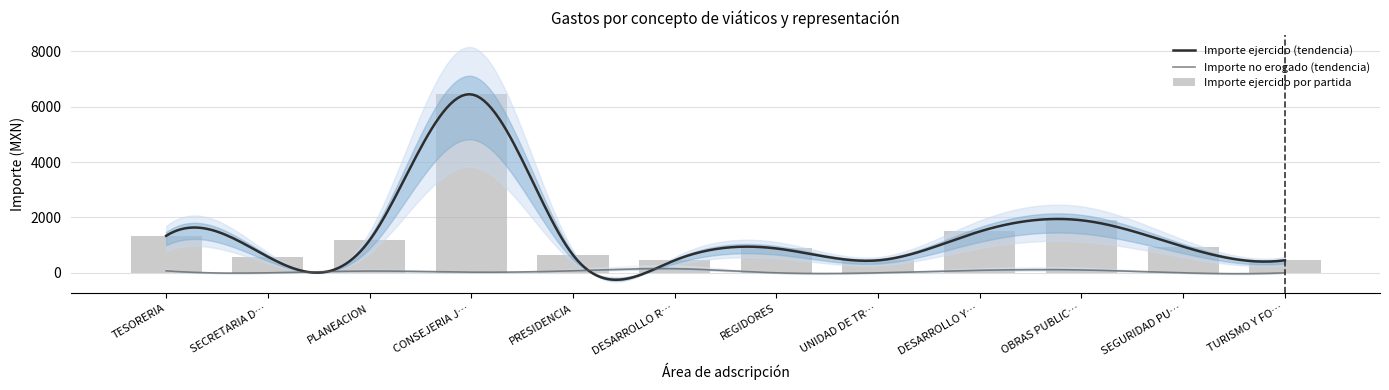

Does the chart contain any negative values?

No